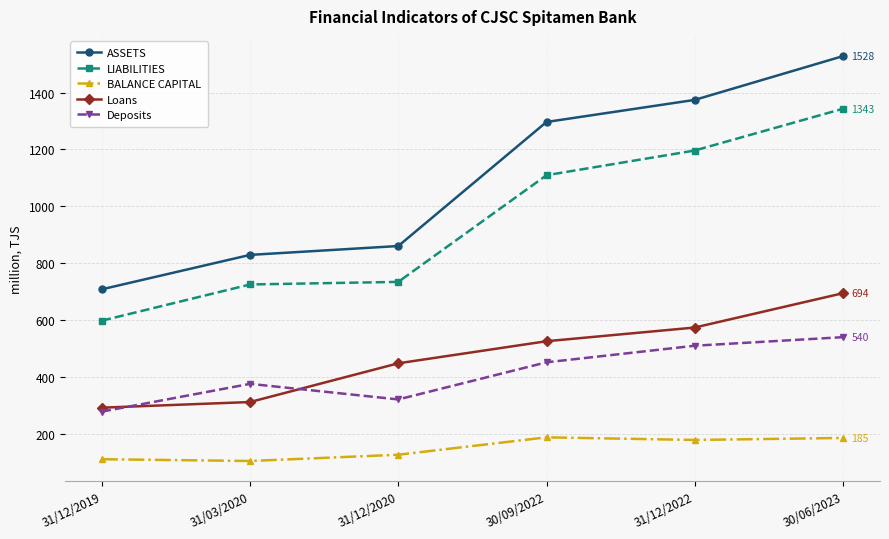

What is the label of the 6th point from the right?

31/12/2019